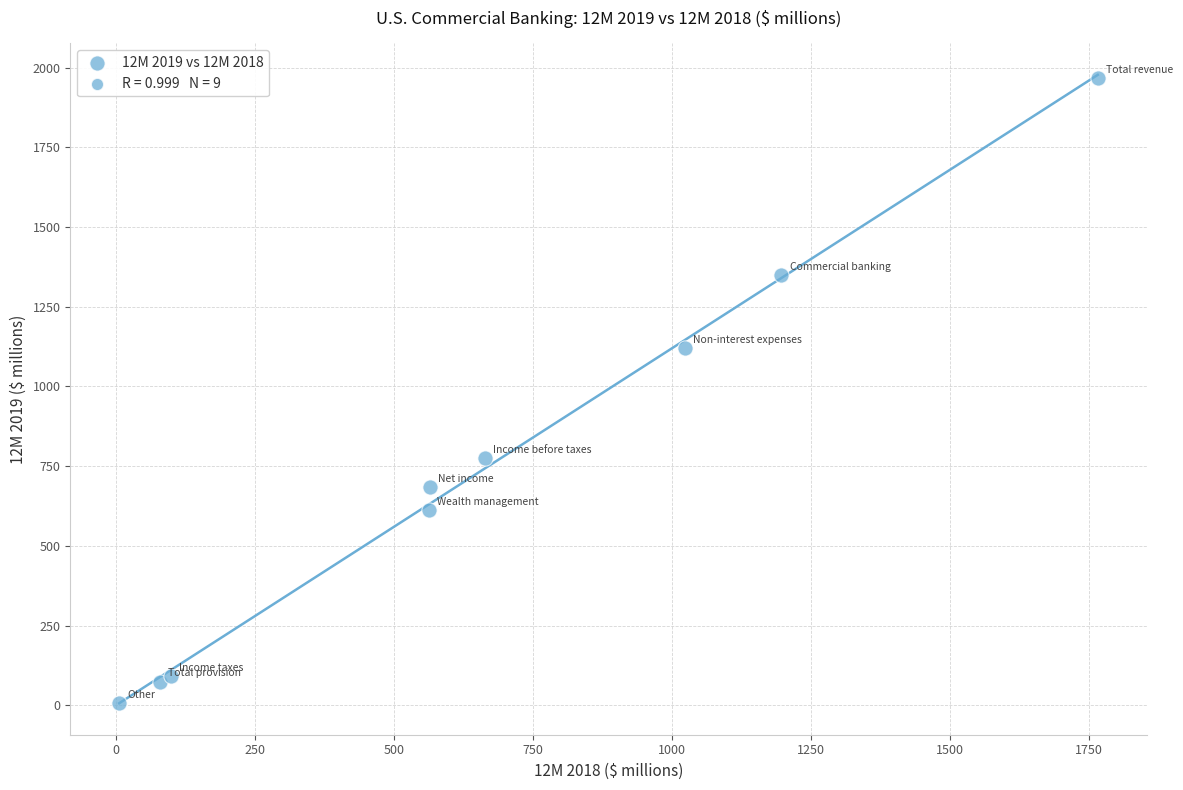

What is the average Y value?

741